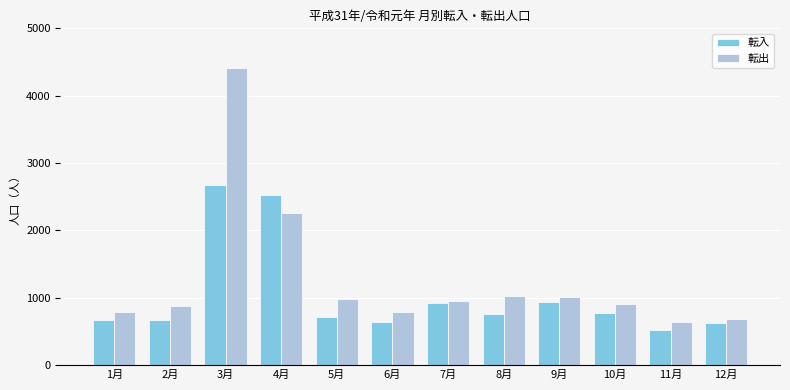

At which category is the sum across all series the highest?

3月